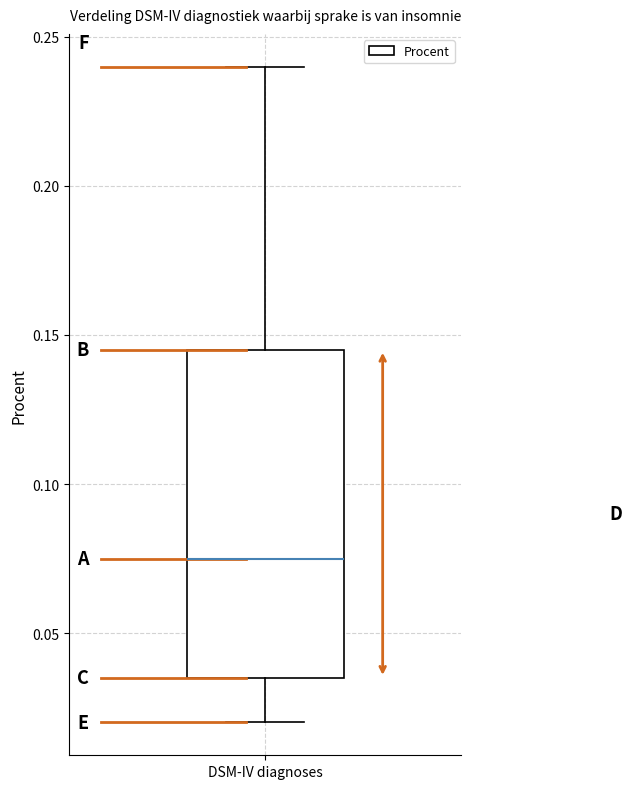

Transcribe this box plot: give where the median line is, the range the box spans, and where the two whiskers end, as read against the y-axis. The values are not printed on the chart, so give them approximately, as read against the axis.

median 0.075, box 0.035 to 0.145, whiskers 0.020 to 0.240